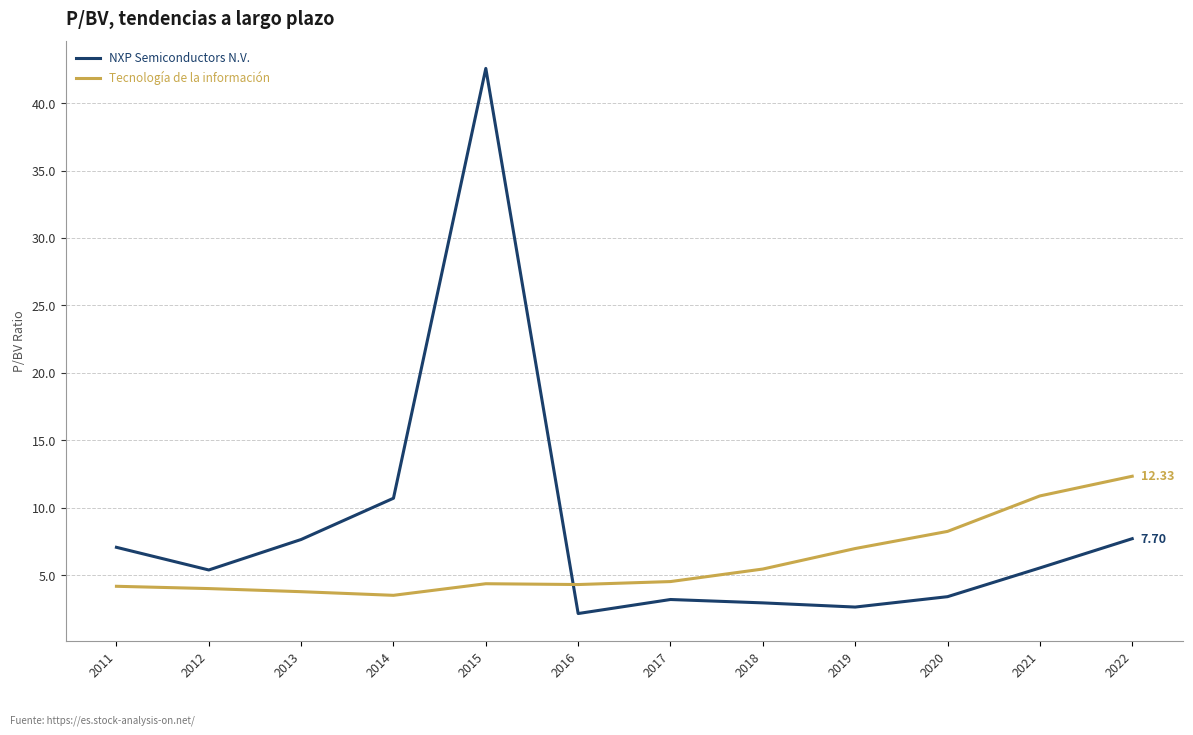

Is the value of Tecnología de la información at 2012 greater than the value of NXP Semiconductors N.V. at 2018?

Yes